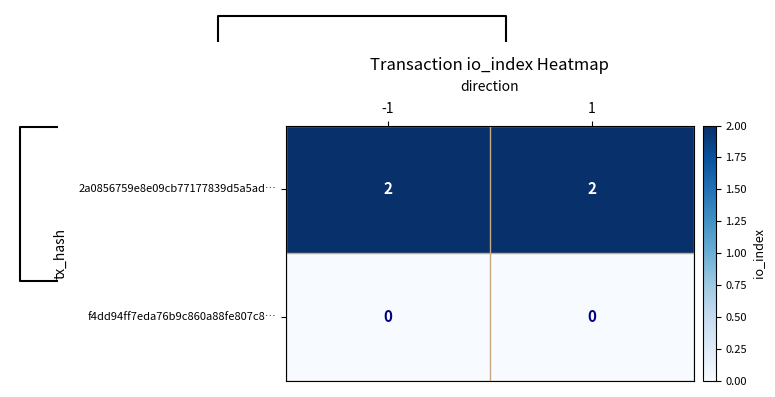

Is it true that 2a0856759e8e09cb77177839d5a5ad… equals 2 at -1?

True